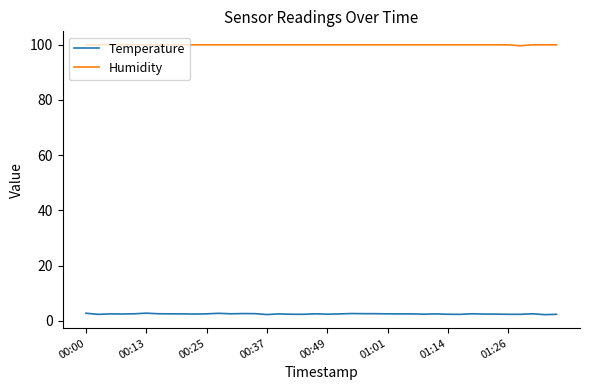

True or false: Temperature and Humidity cross at least once.

False